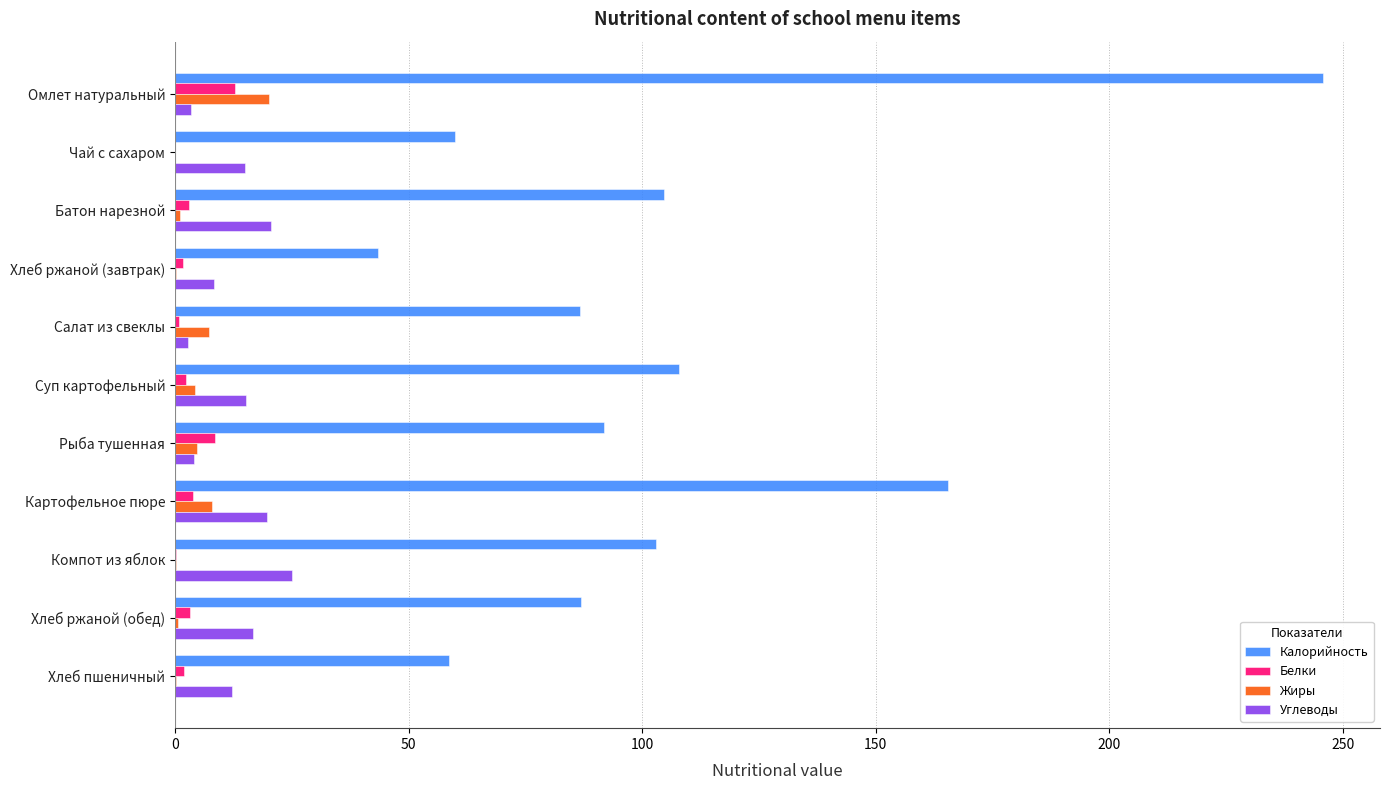

Which series has the largest total across all categories?

Калорийность